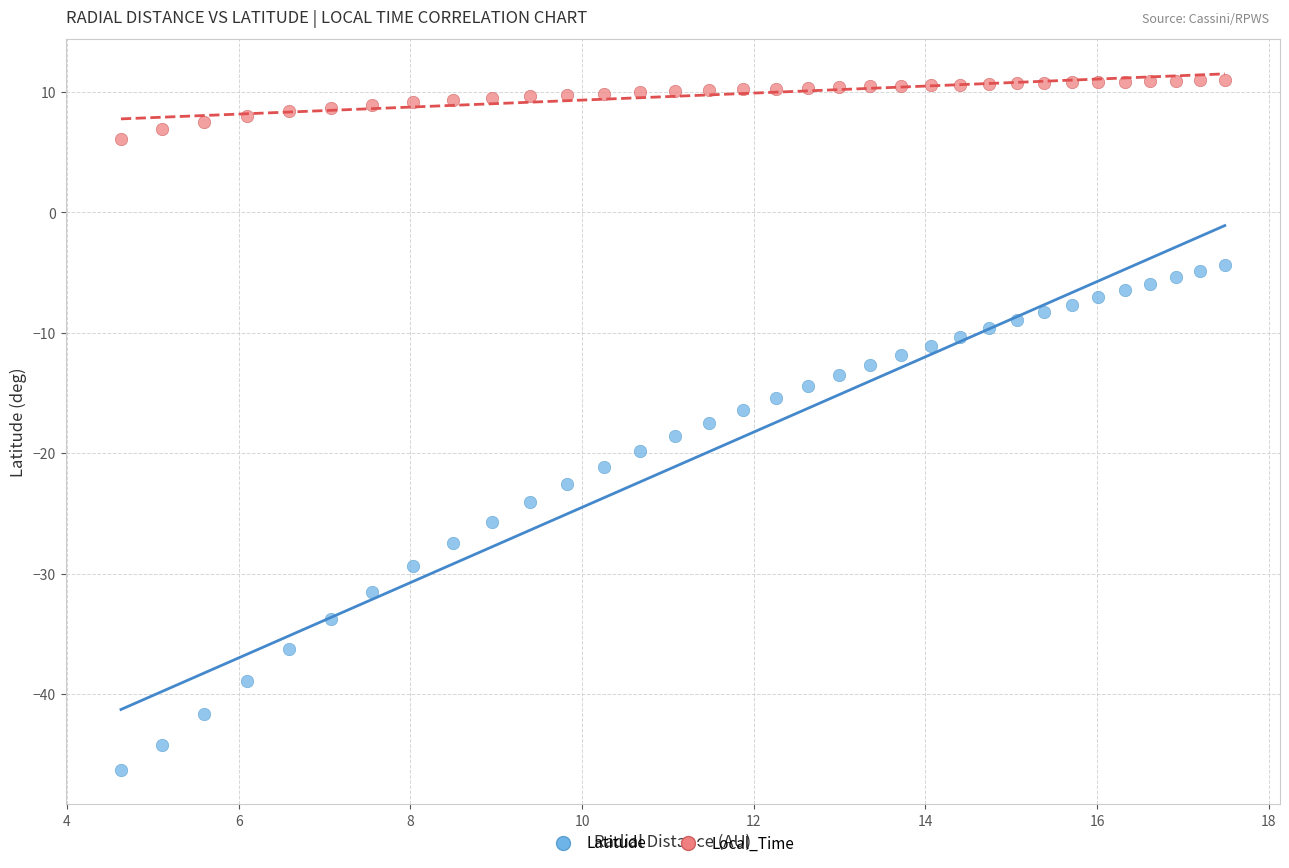

What are all the series names shown in the legend?

Latitude, Local_Time